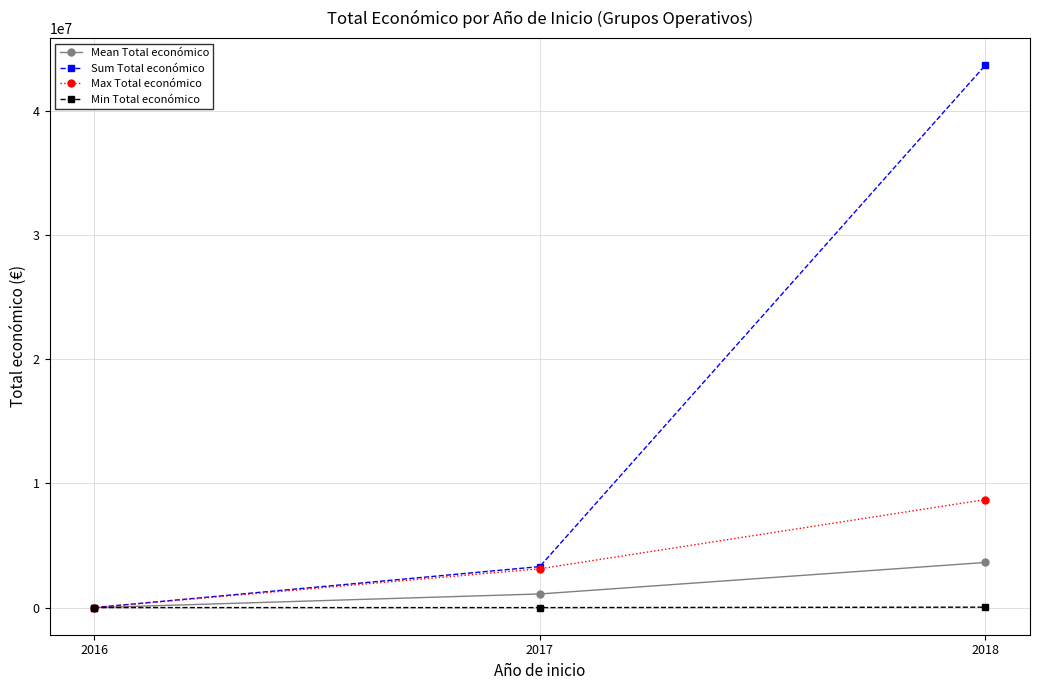

Which series has the largest range (max minus min)?

Sum Total económico